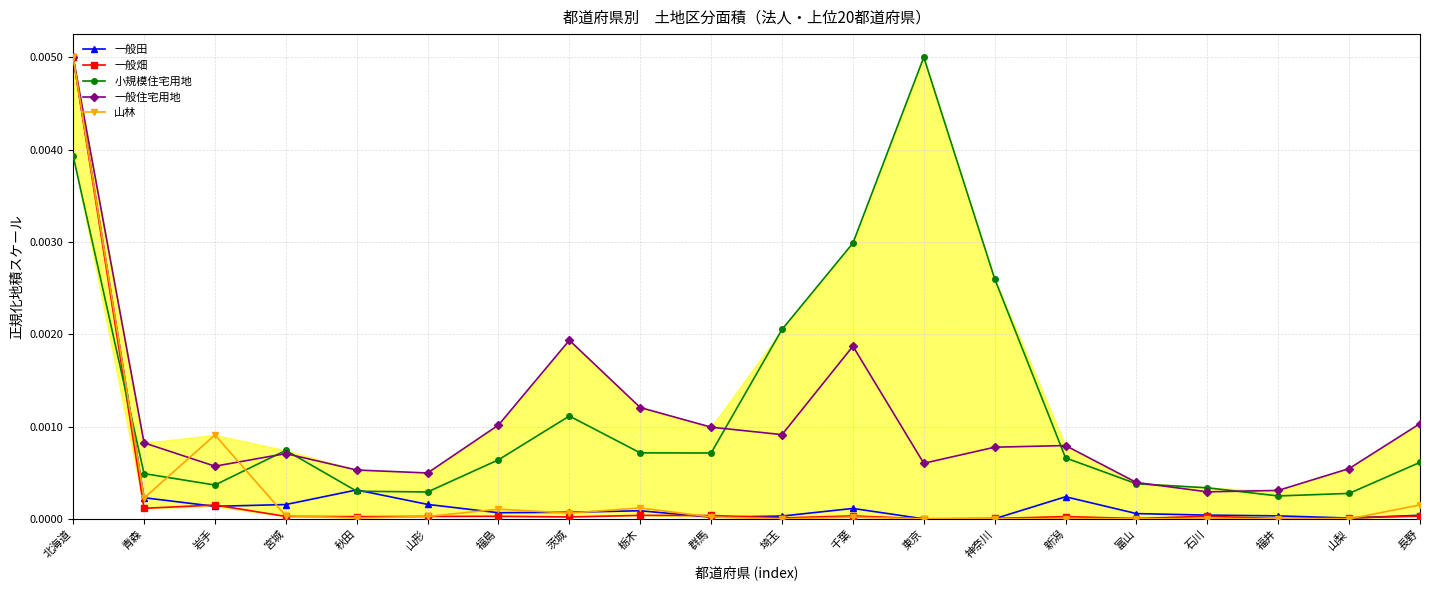

Which category has the highest value in the 小規模住宅用地 series?

東京